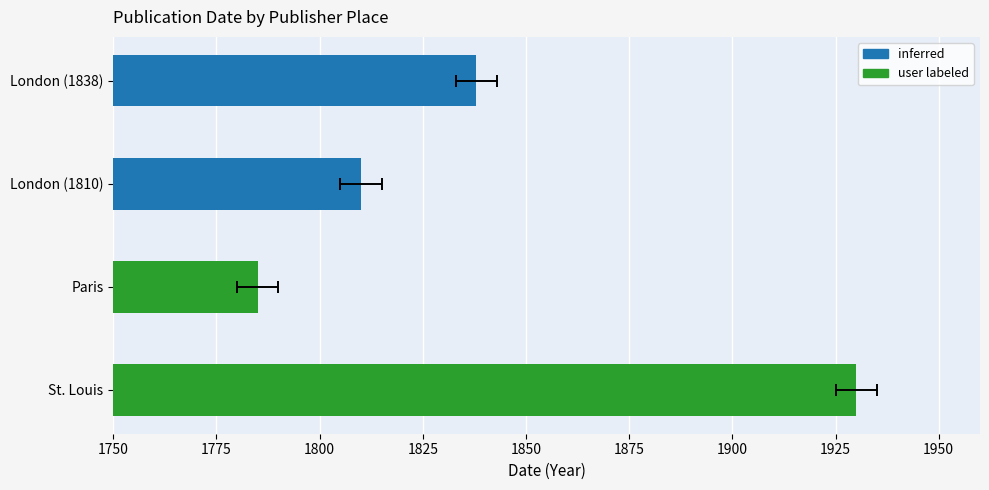

At which category does the chart reach its peak across all series?

St. Louis